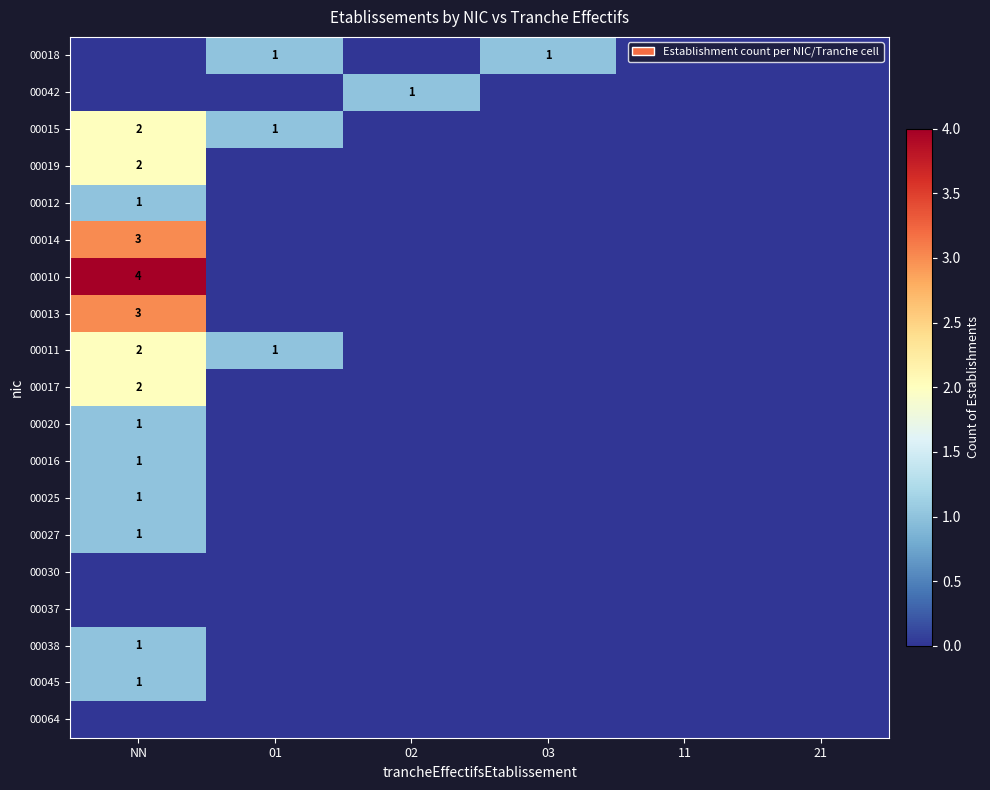

At which category is the sum across all series the highest?

NN